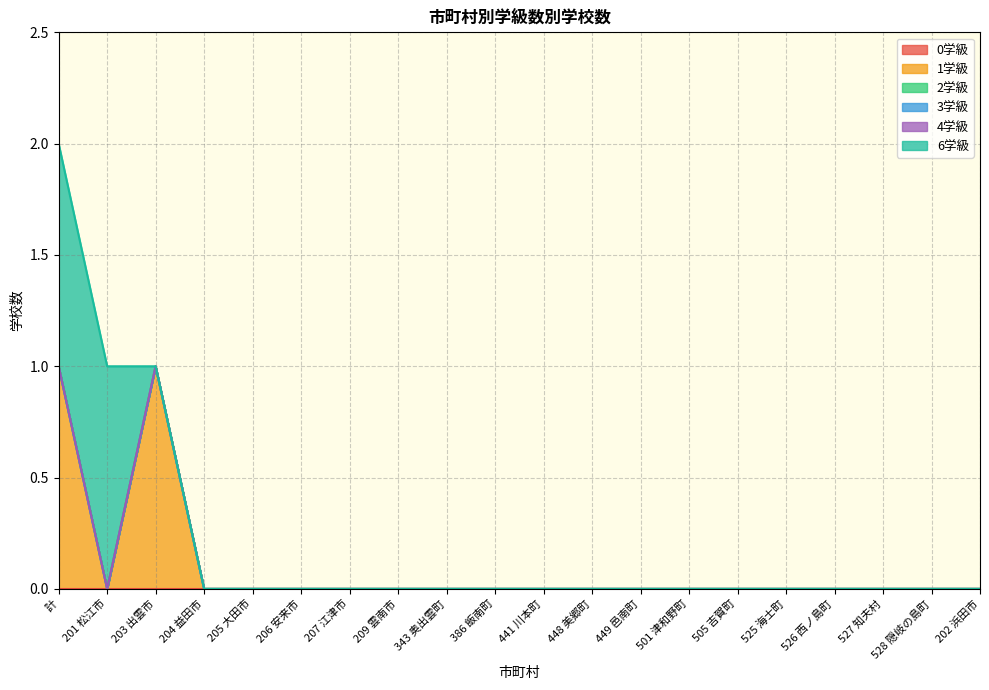

Which series has the largest total across all categories?

1学級